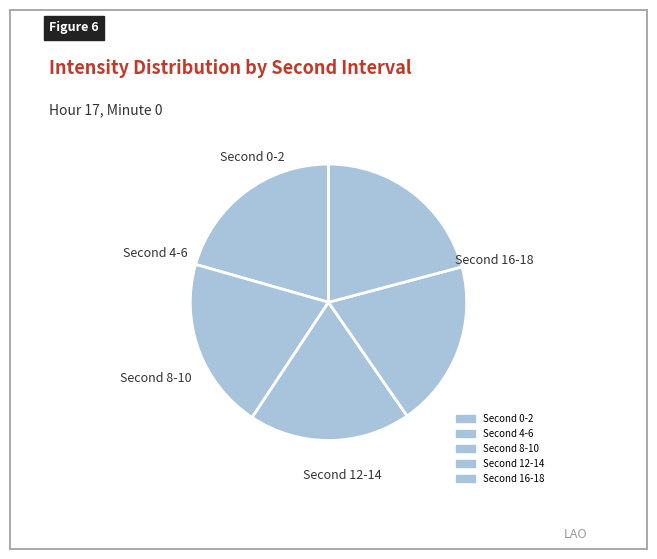

Does any single category account for the majority?

No